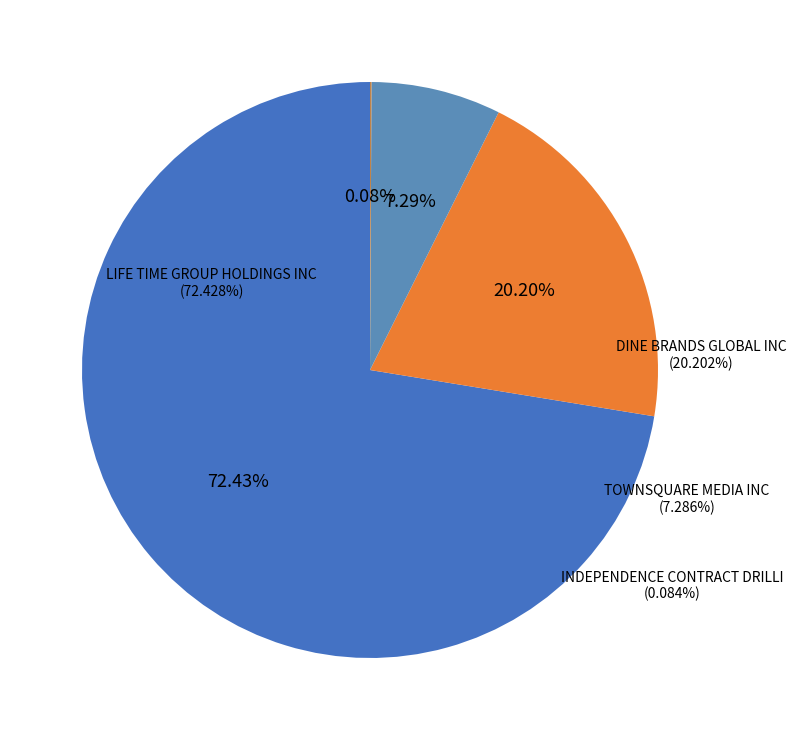

What is the total percentage of TOWNSQUARE MEDIA INC and DINE BRANDS GLOBAL INC?

27.5%